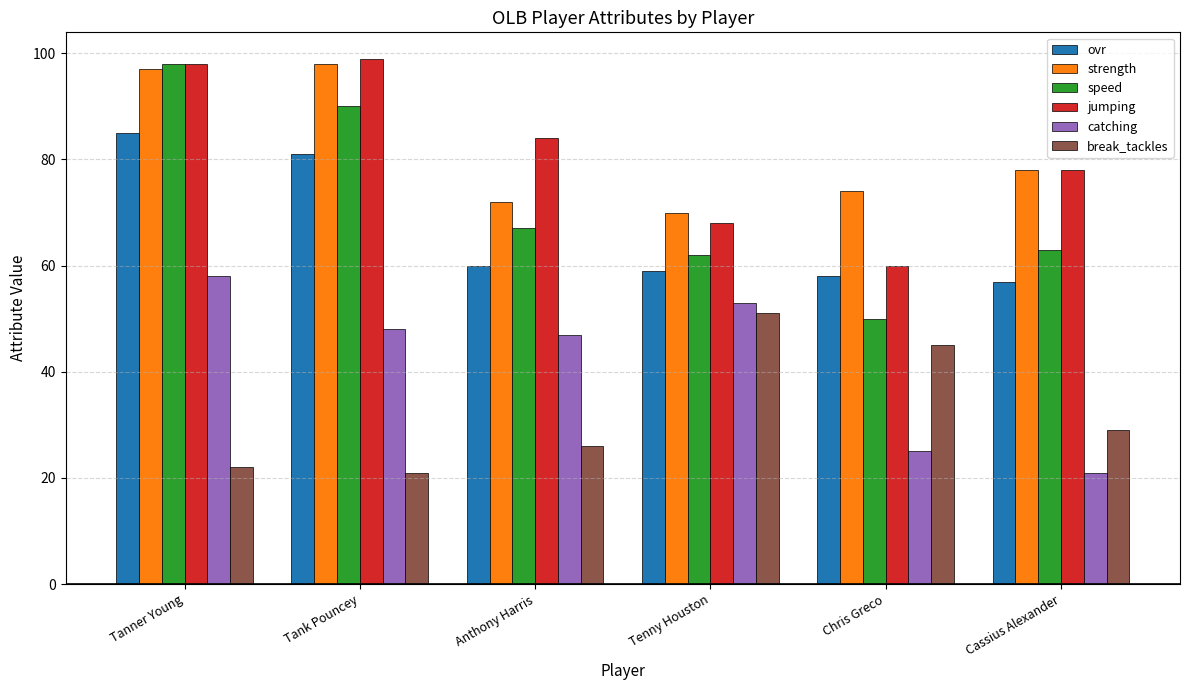

How many values in the speed series are below 67?

3